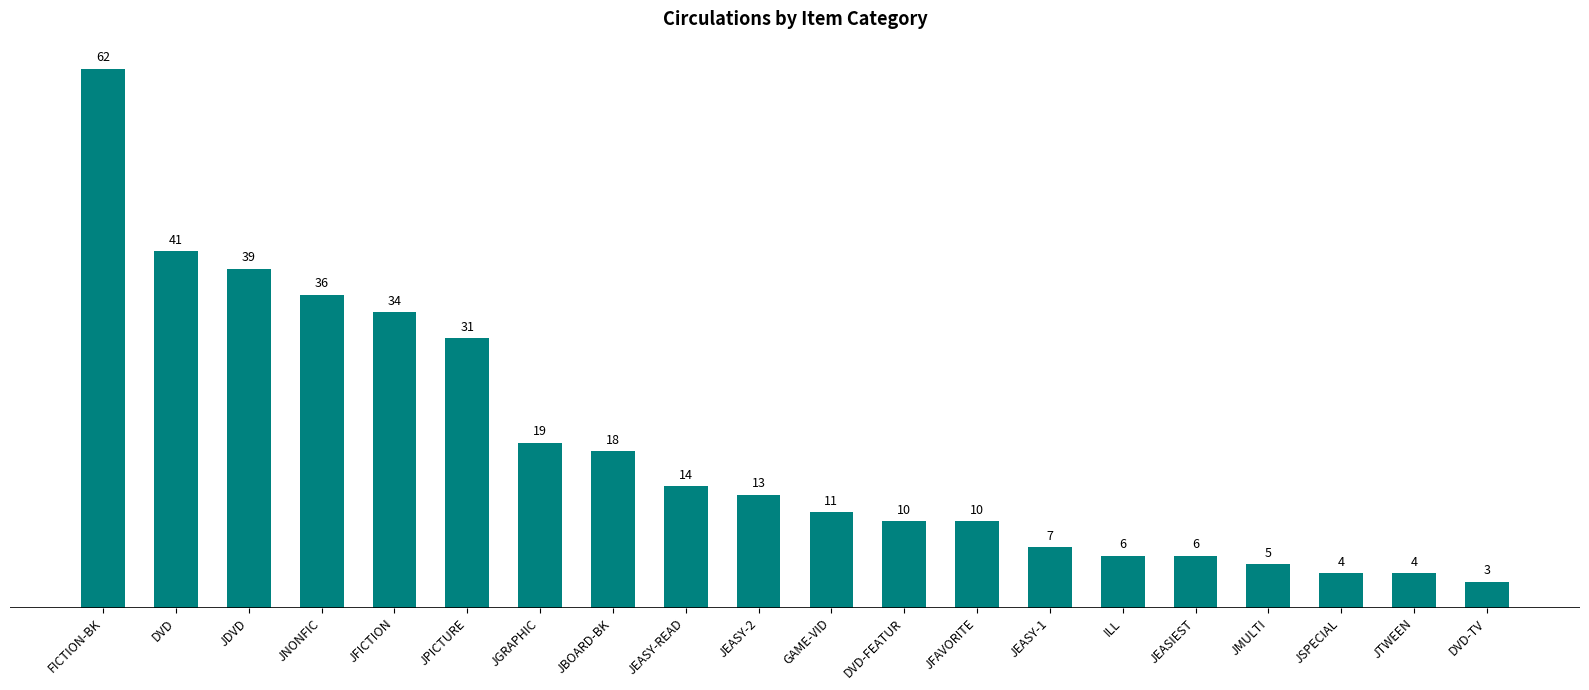

Which category has the lowest value across all series?

DVD-TV